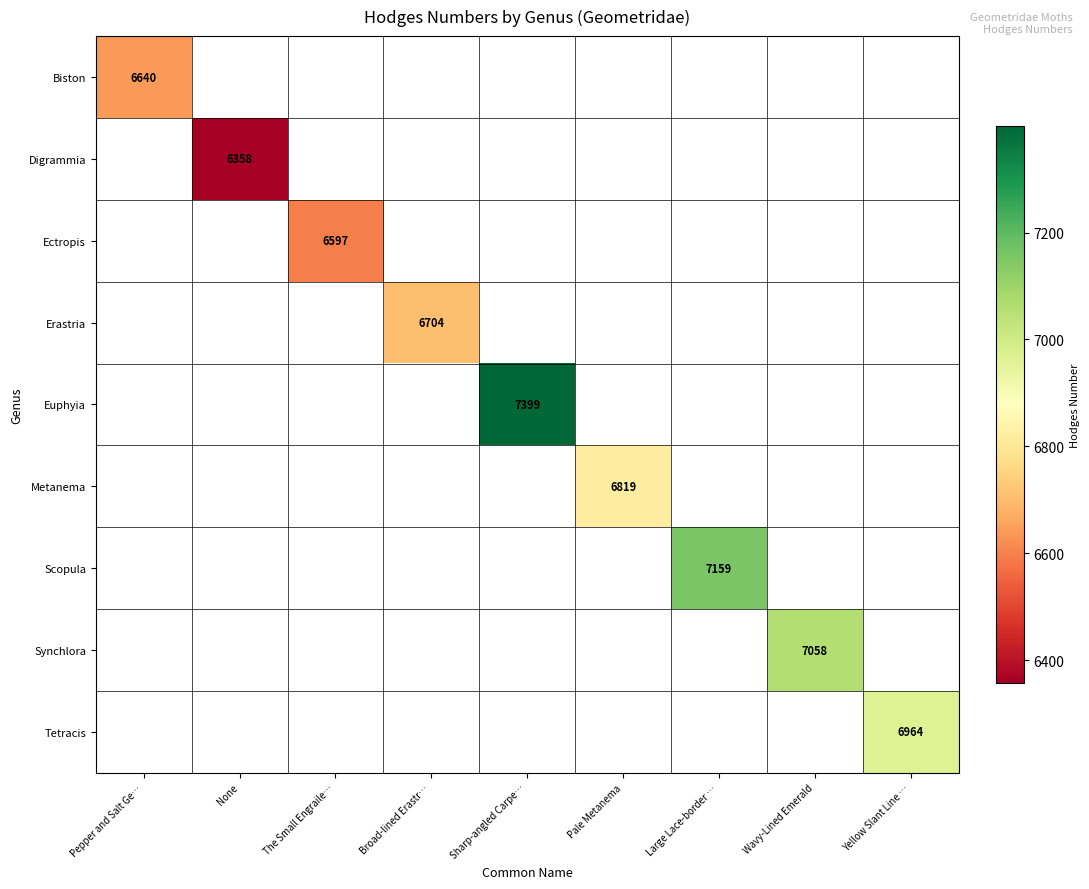

True or false: Scopula has a value of 12558 at Large Lace-border ….

False